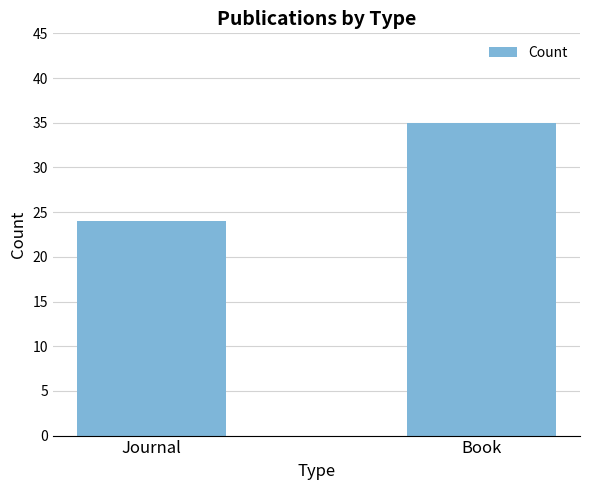

Approximately how many times larger is the value at Journal compared to Book?

0.7